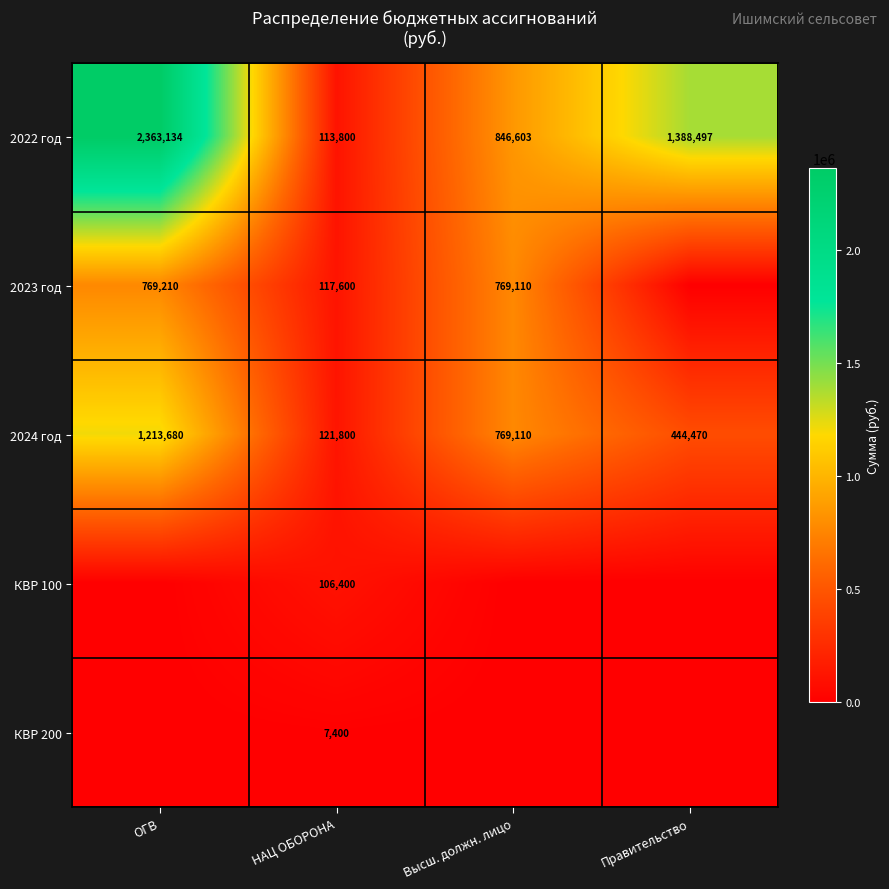

What is the difference between the maximum and second lowest values in the 2024 год series?

769210